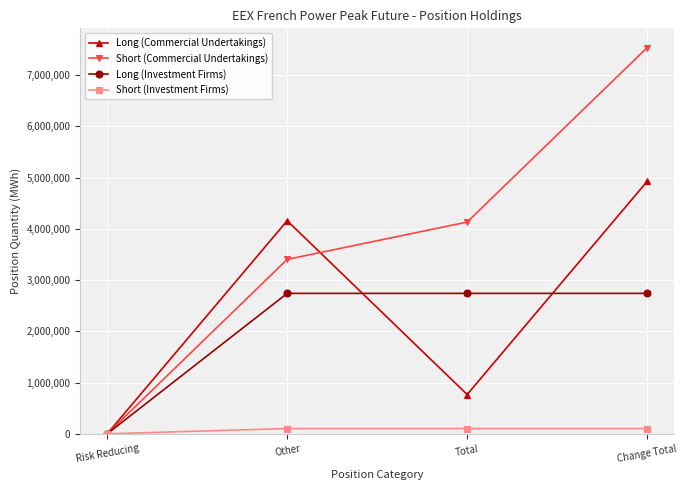

What is the label of the 2nd point from the left?

Other